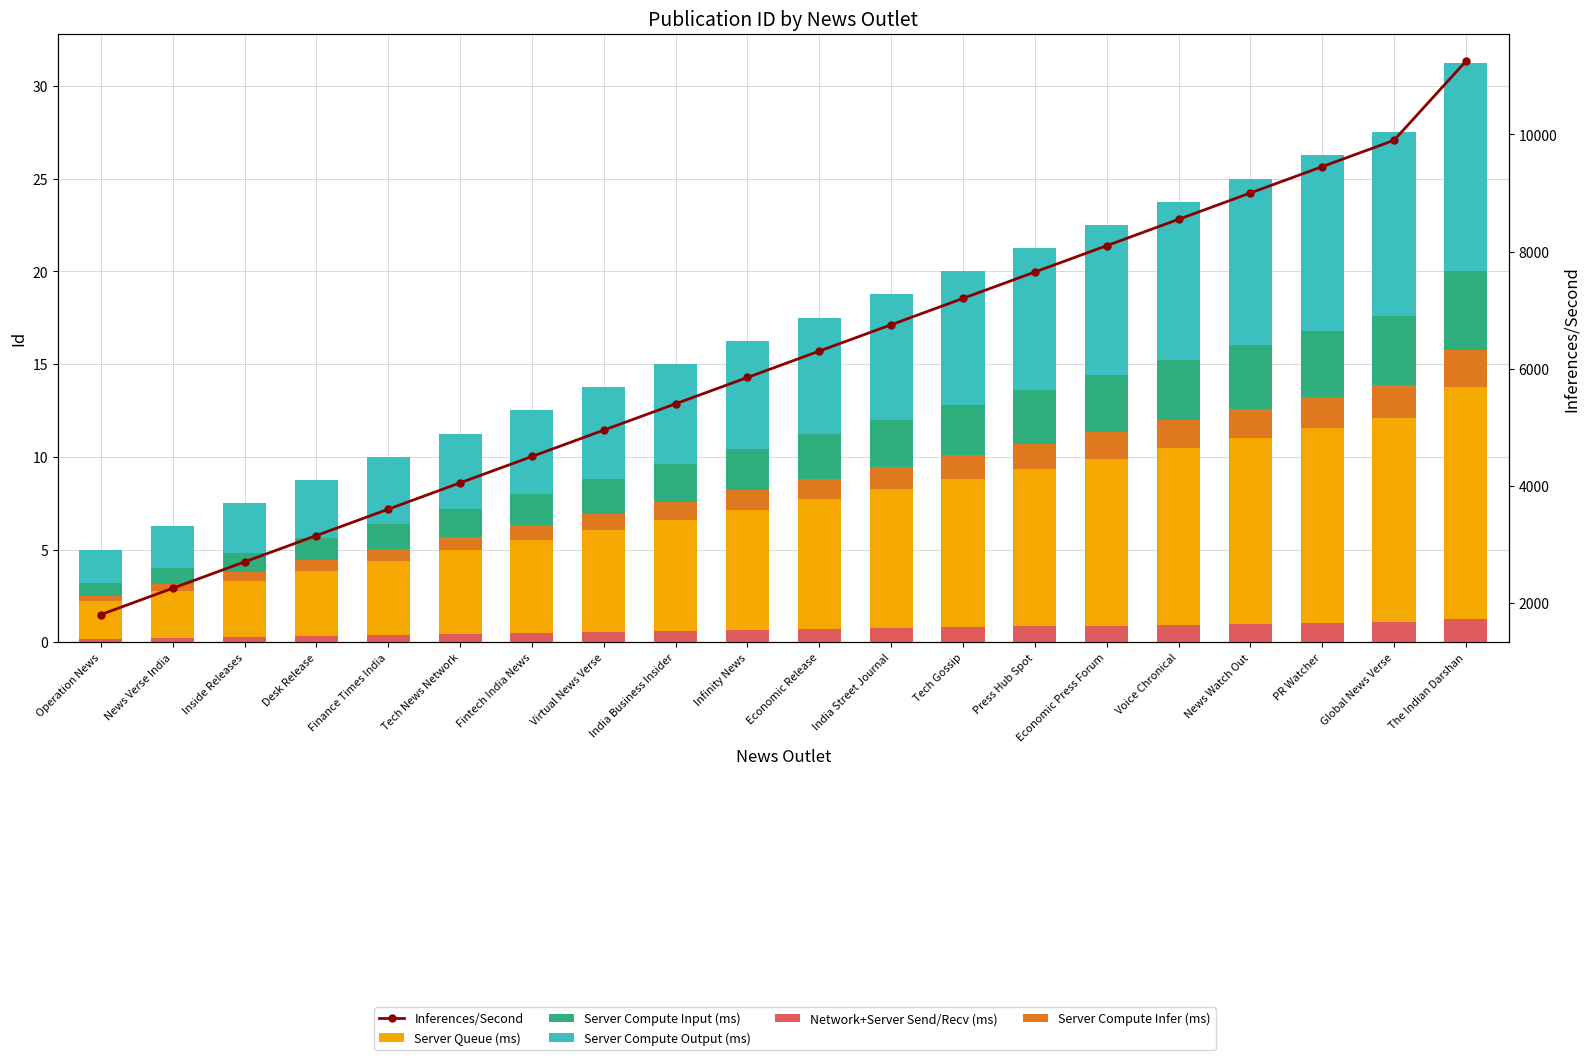

At which category is the sum across all series the highest?

The Indian Darshan